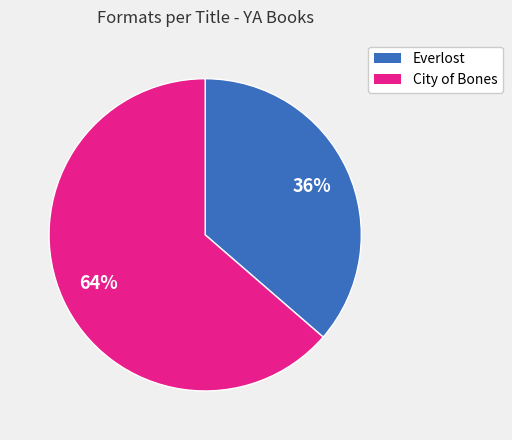

To the nearest percent, what is the average slice percentage?

50%